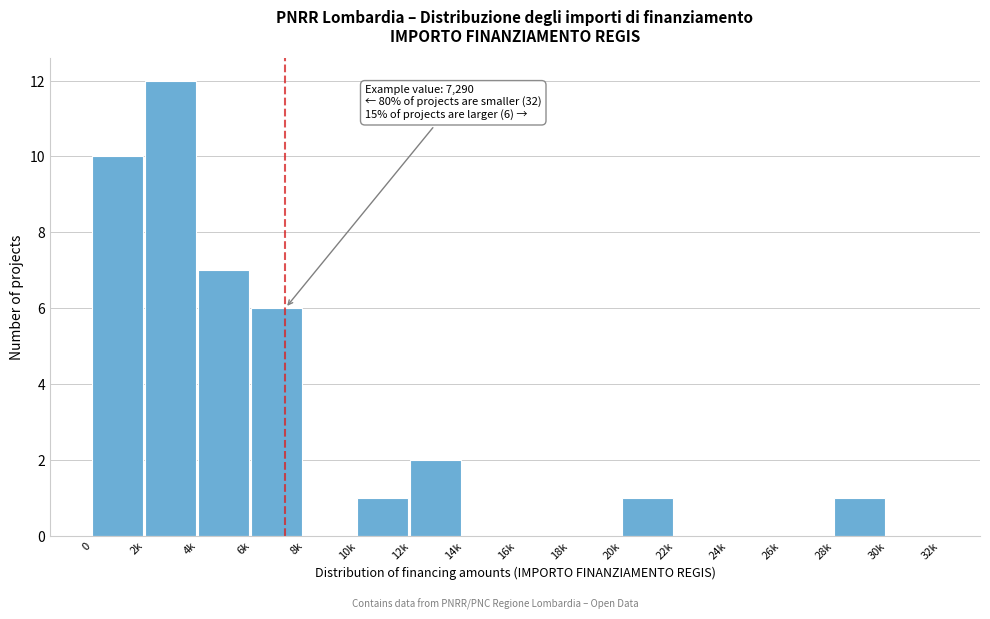

Reading right to left, transcribe all the data shown in this chart.

30k=0	28k=1	26k=0	24k=0	22k=0	20k=1	18k=0	16k=0	14k=0	12k=2	10k=1	8k=0	6k=6	4k=7	2k=12	0=10